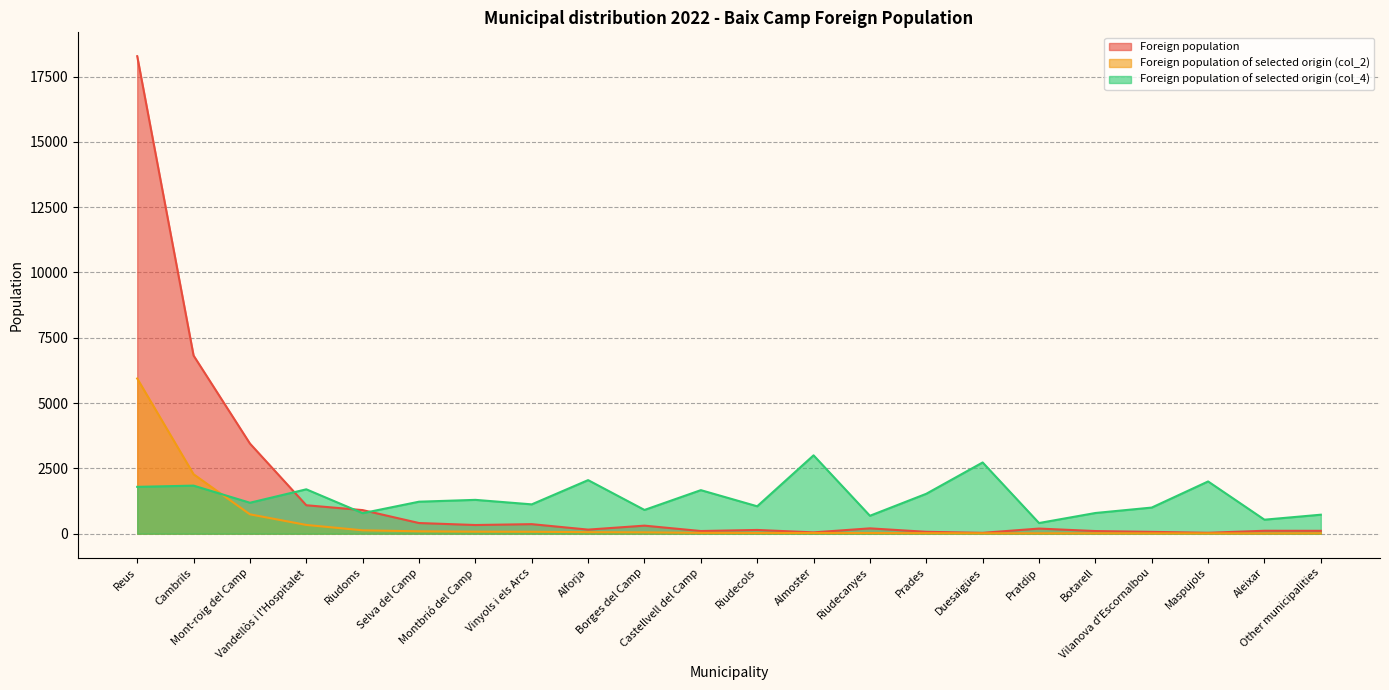

What is the difference between the maximum and minimum values in the Foreign population of selected origin (col_4) series?

2592